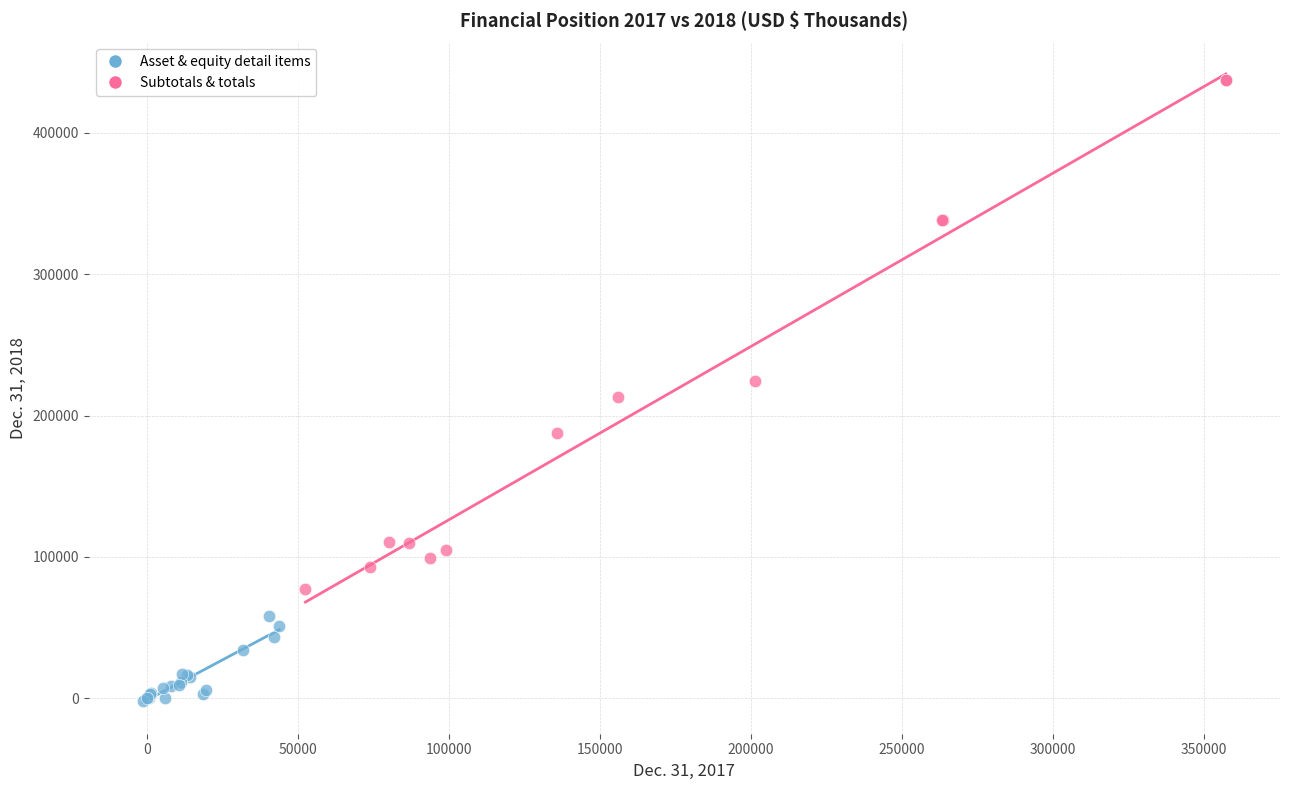

Which series reaches the minimum Y coordinate?

Asset & equity detail items